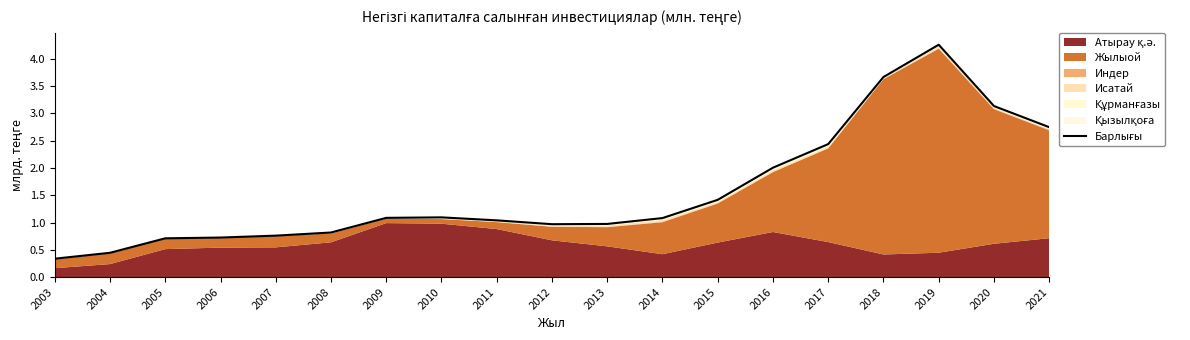

What is the sum of all values?

29.7